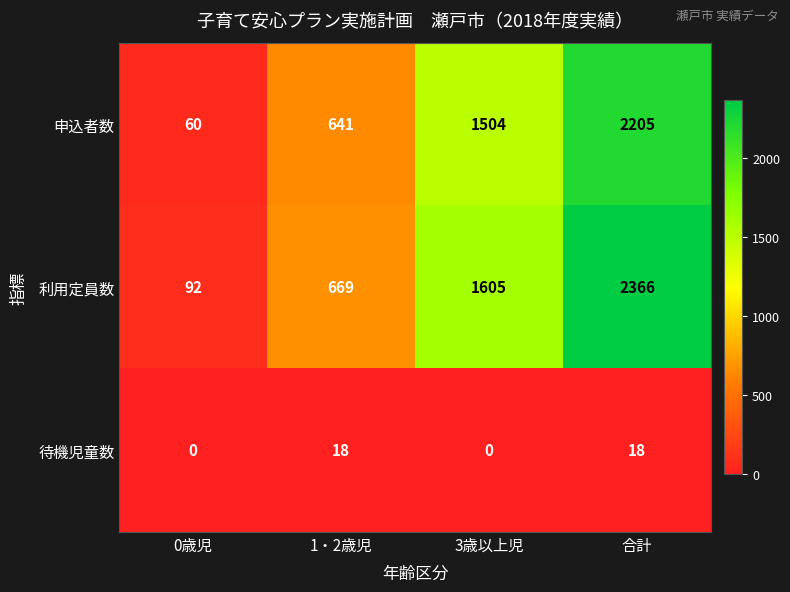

At which category is the sum across all series the highest?

合計